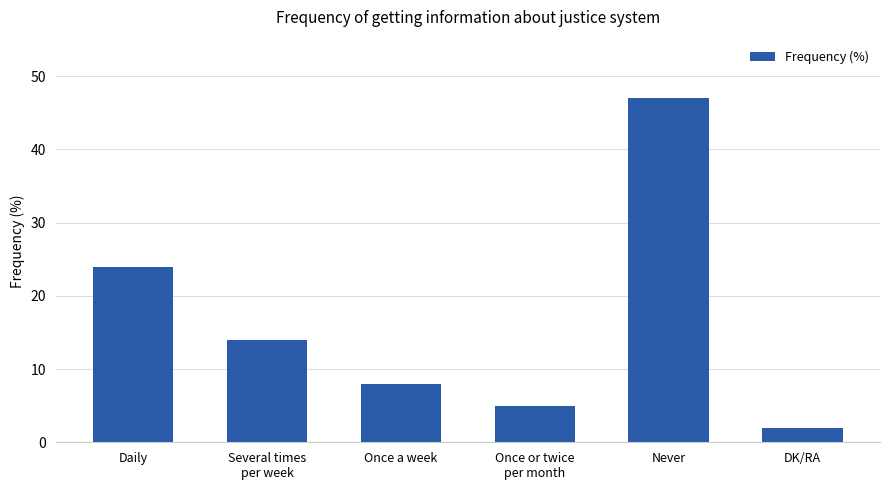

True or false: the data shows 2 at DK/RA.

True